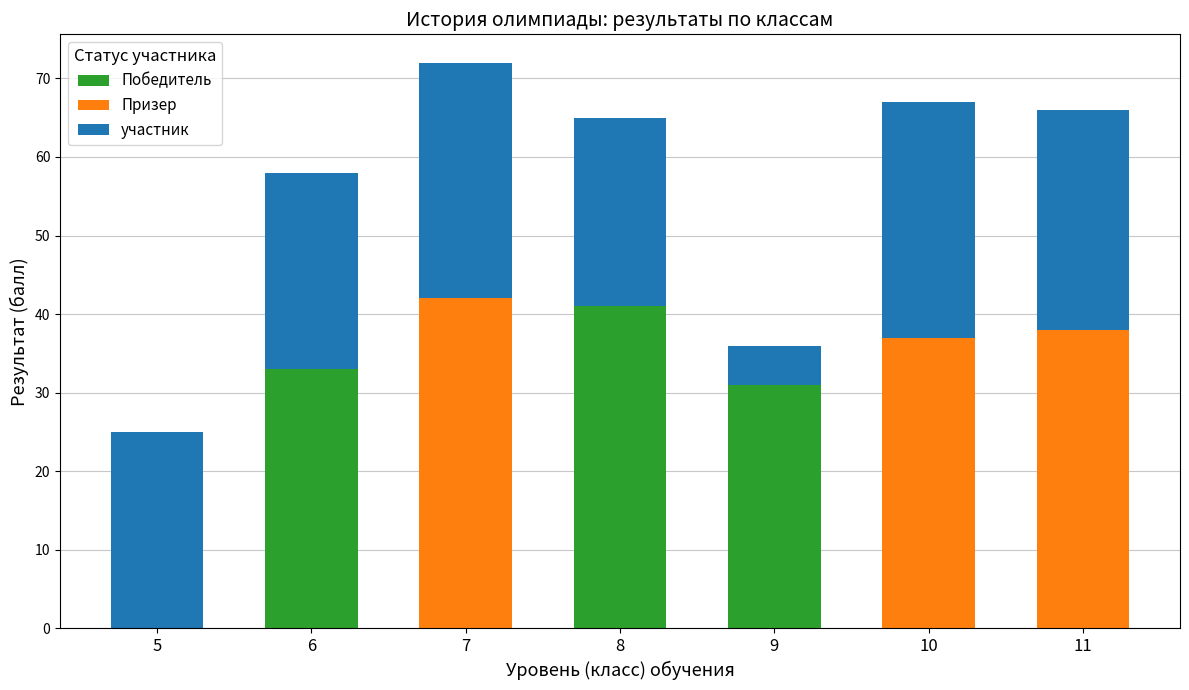

What is the total value across all series at 9?

36